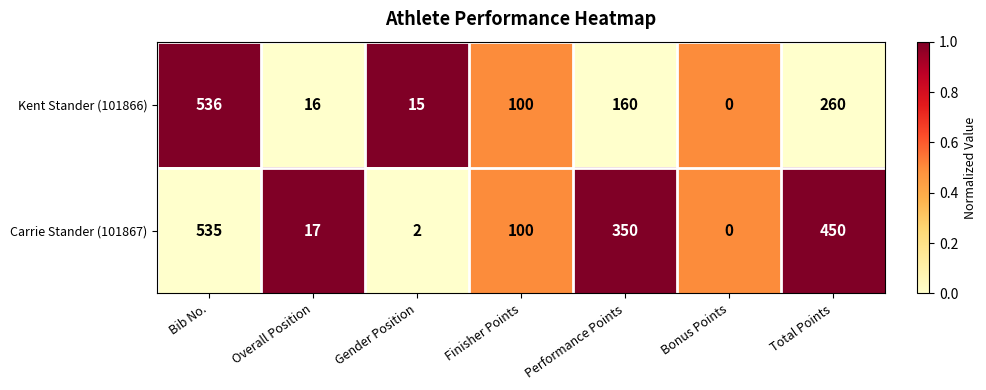

Between Finisher Points and Performance Points, which series saw the biggest shift?

Carrie Stander (101867)